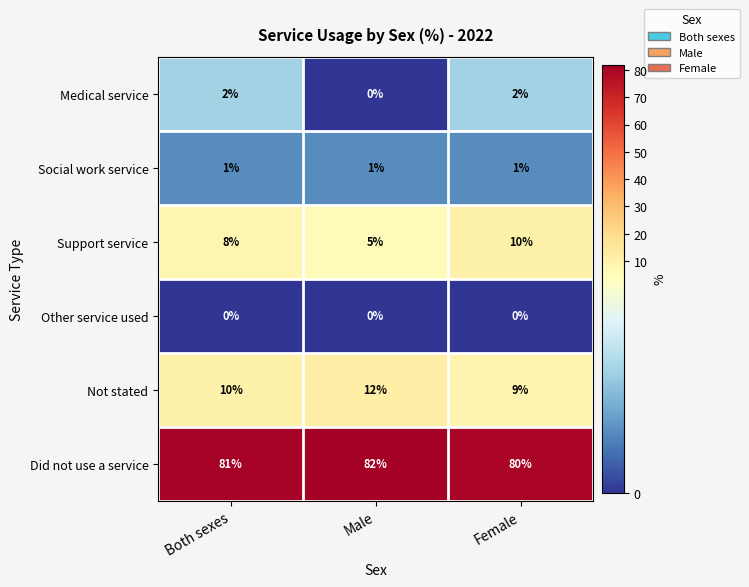

Count the number of categories in the chart.

3